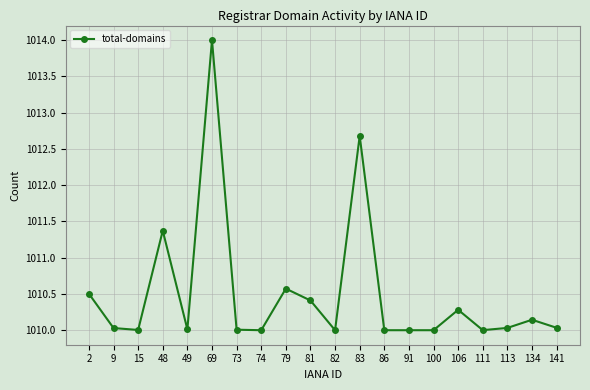

Where is the data nearest to the value 1012?

48